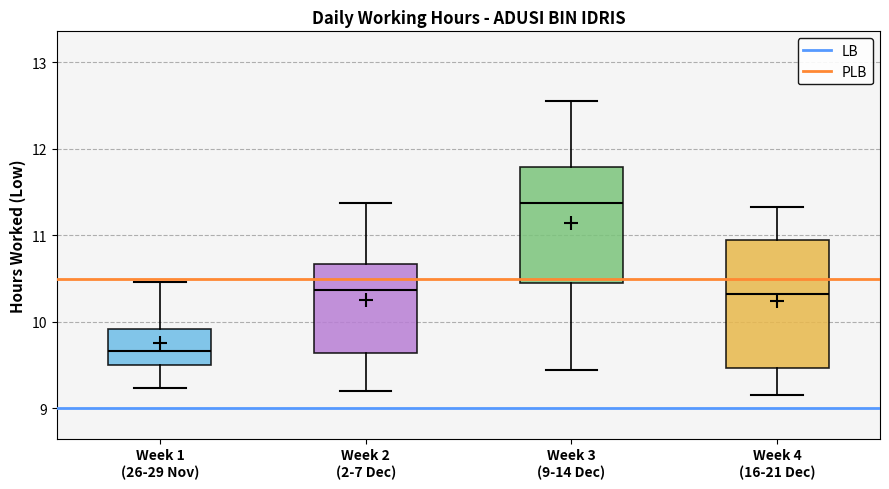

Reading left to right, read every box against the y-axis: the position of its median line, the range the box covers, and the ends of its whiskers. The values are not printed on the chart, so give them approximately, as read against the axis.

Week 1 (26-29 Nov): median 9.7, box 9.5 to 9.9, whiskers 9.2 to 10.5
Week 2 (2-7 Dec): median 10.4, box 9.6 to 10.7, whiskers 9.2 to 11.4
Week 3 (9-14 Dec): median 11.4, box 10.5 to 11.8, whiskers 9.4 to 12.6
Week 4 (16-21 Dec): median 10.3, box 9.5 to 10.9, whiskers 9.2 to 11.3